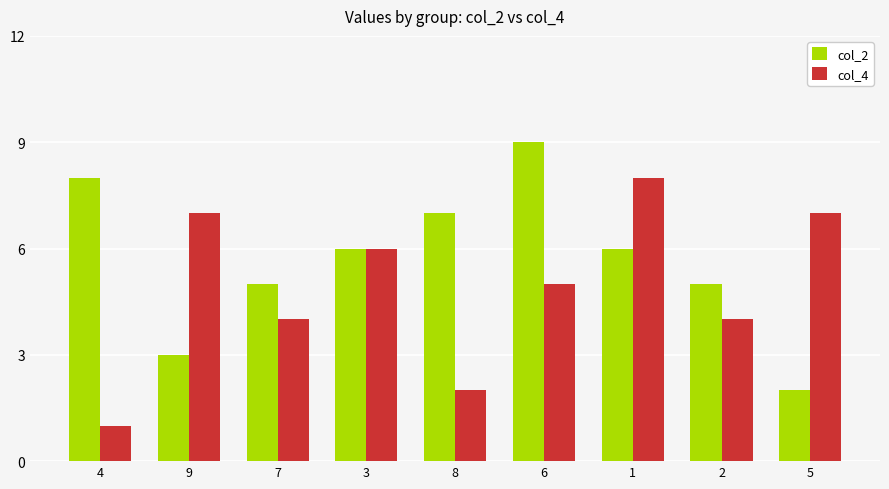

Count the number of categories in the chart.

9